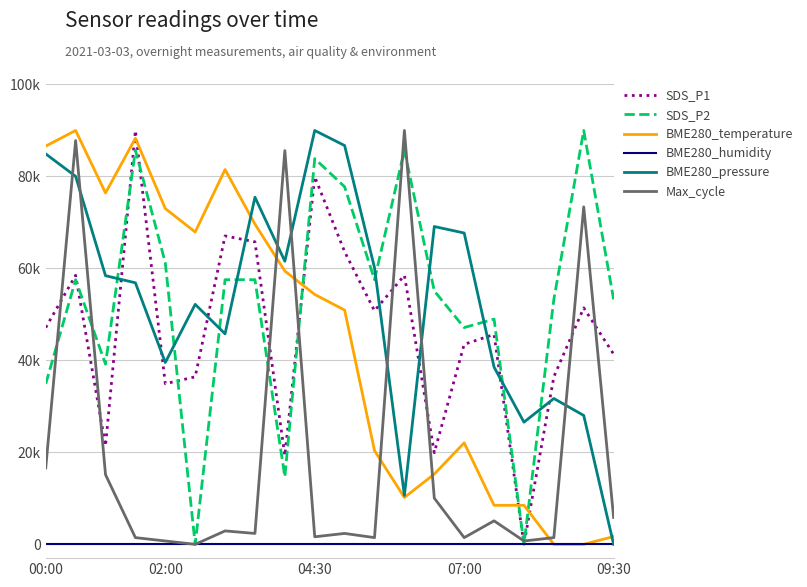

Reading left to right, transcribe all the data shown in this chart.

SDS_P1: 47142.9	58500.0	21428.6	90000.0	34928.6	36428.6	67071.4	65785.7	19285.7	79928.6	63642.9	50785.7	58500.0	19928.6	43500.0	45642.9	0.0	36428.6	51428.6	41357.1
SDS_P2: 34898.0	57551.0	39183.7	85714.3	61224.5	0.0	57551.0	57551.0	14693.9	83877.6	77755.1	57551.0	85714.3	55102.0	47142.9	48979.6	0.0	53265.3	90000.0	53265.3
BME280_temperature: 86603.8	90000.0	76415.1	88301.9	73018.9	67924.5	81509.4	69622.6	59434.0	54339.6	50943.4	20377.4	10188.7	15283.0	22075.5	8490.6	8490.6	0.0	0.0	1698.1
BME280_humidity: 0.0	0.0	0.0	0.0	0.0	0.0	0.0	0.0	0.0	0.0	0.0	0.0	0.0	0.0	0.0	0.0	0.0	0.0	0.0	0.0
BME280_pressure: 84903.9	80035.4	58422.6	56875.6	39539.9	52189.1	45773.5	75485.3	61562.2	90000.0	86724.0	60151.7	10647.1	69115.3	67704.8	38538.9	26572.3	31713.9	28028.3	0.0
Max_cycle: 16612.6	87809.3	15152.1	1460.4	730.2	0.0	2920.9	2373.2	85618.7	1643.0	2373.2	1460.4	90000.0	10040.6	1460.4	5111.6	730.2	1460.4	73387.4	5841.8